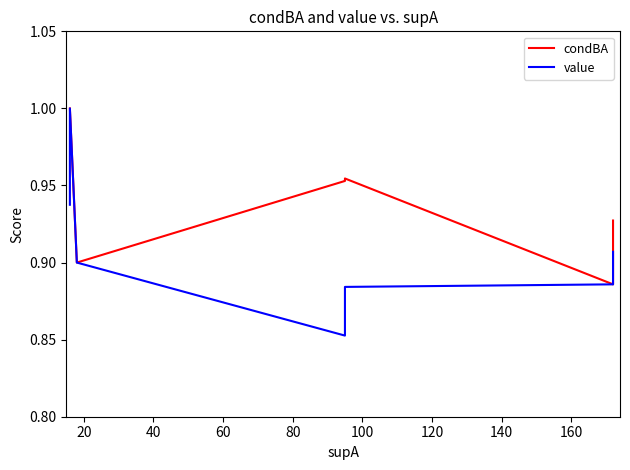

How many interior local valleys does the condBA series have?

1